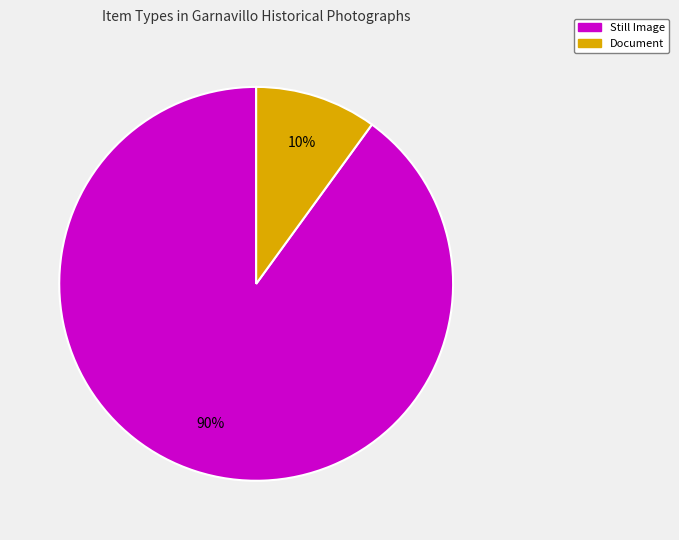

Is it true that Document is 10% of the pie?

True